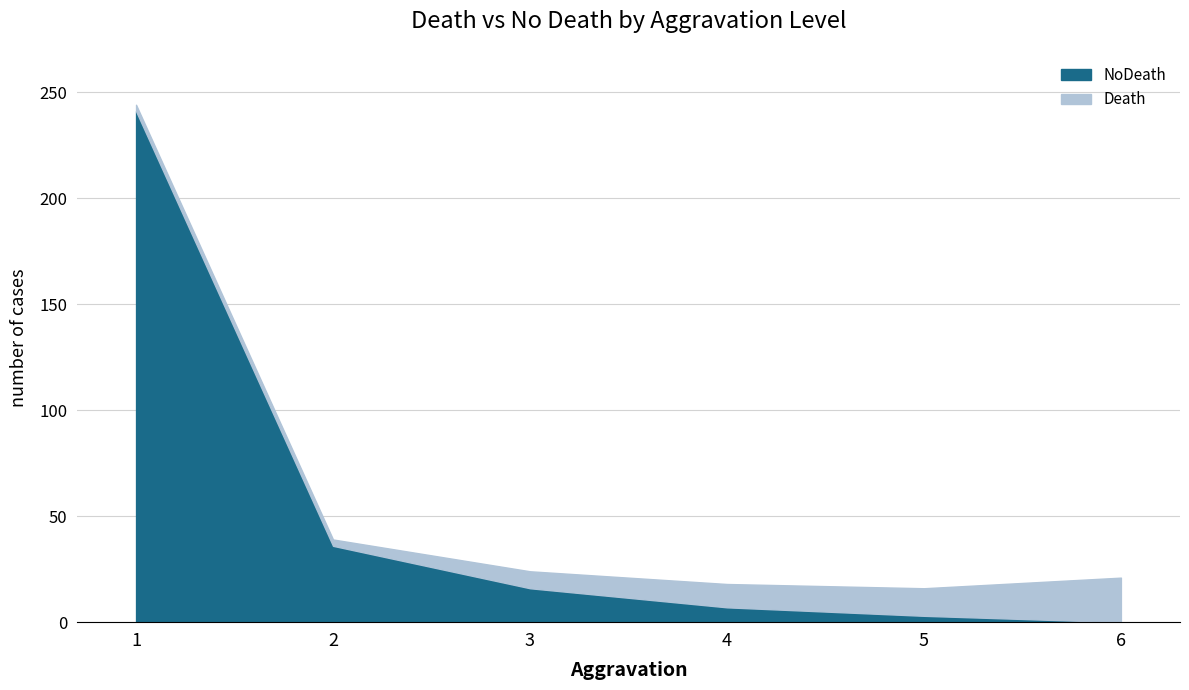

List the labels in order of value, largest first.

1, 2, 3, 4, 5, 6